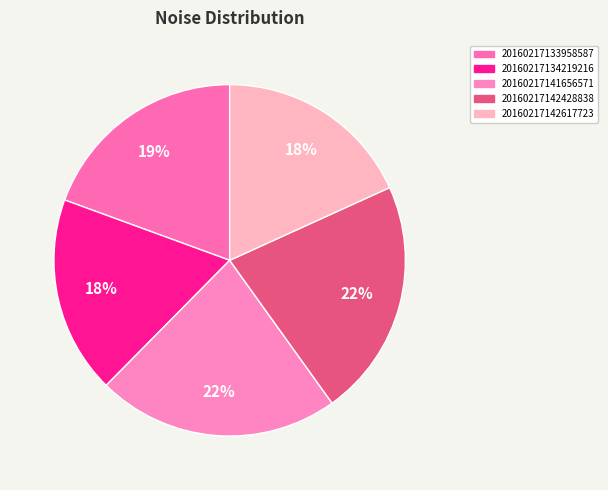

To the nearest percent, what is the combined percentage of 20160217142428838 and 20160217141656571?

44%